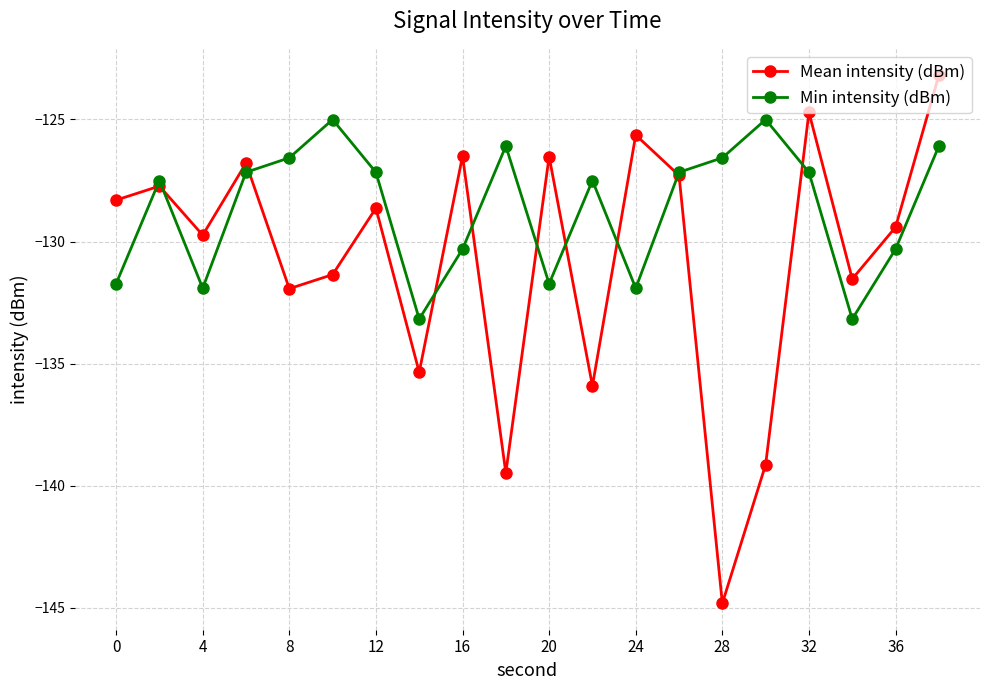

What is the lowest value of the Min intensity (dBm) series?

-133.2